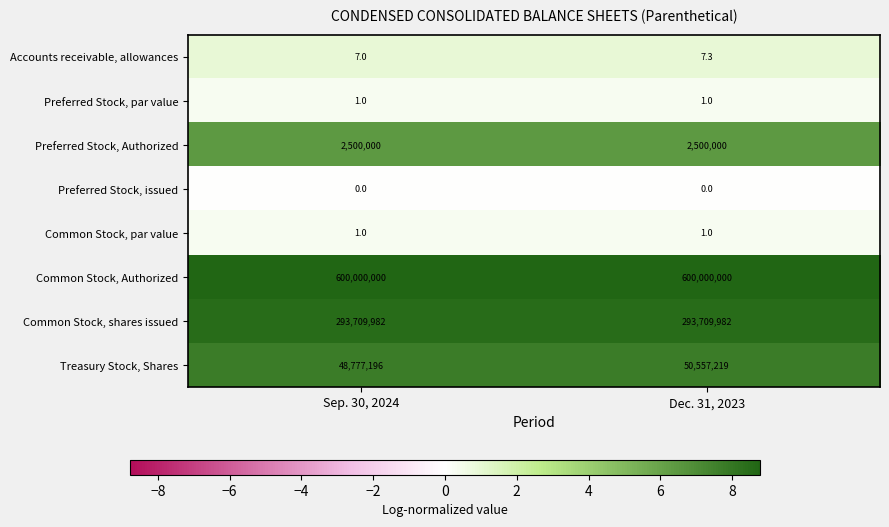

What is the greatest value displayed?

600000000.0